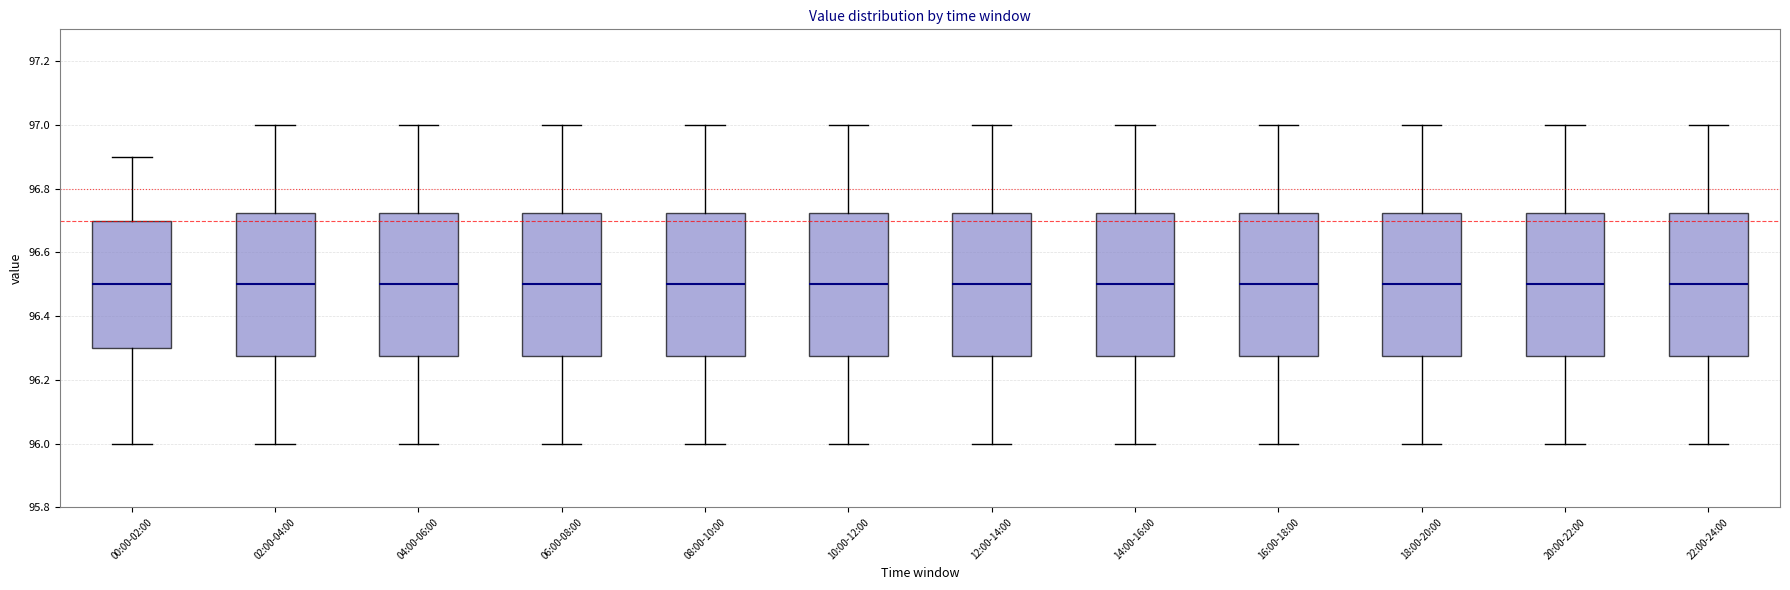

Where is the upper edge of the box for 06:00-08:00 on the y-axis? The values are not printed on the chart, so give them approximately, as read against the axis.

96.72